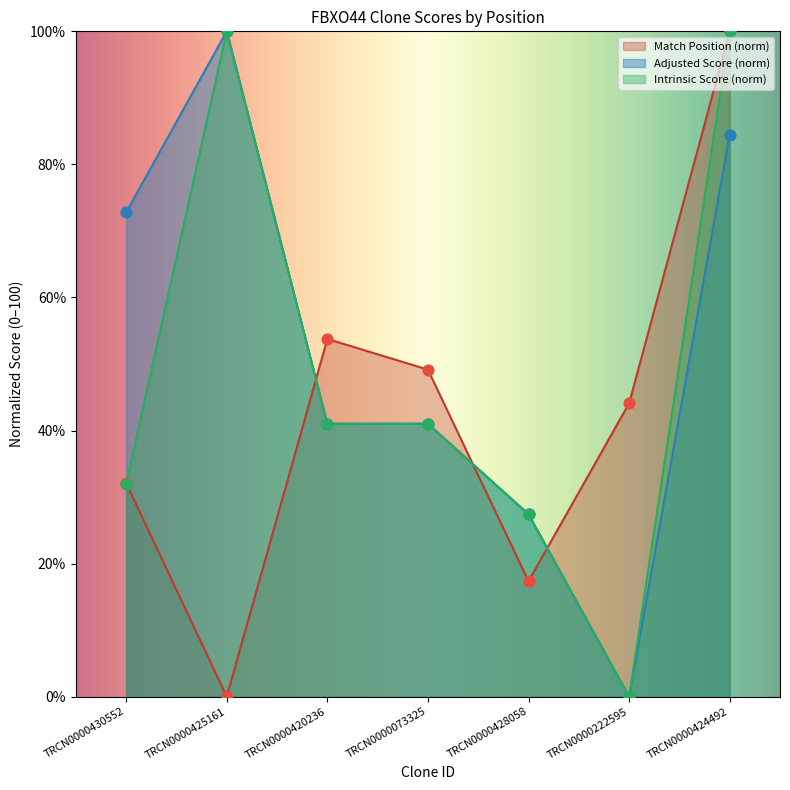

Is the value of Adjusted Score at TRCN0000420236 greater than the value of Match Position at TRCN0000424492?

No